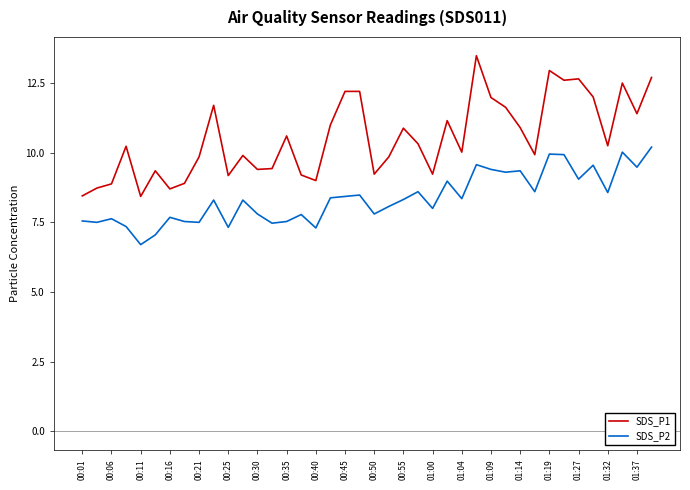

Is this an area chart (filled region under the line)?

No